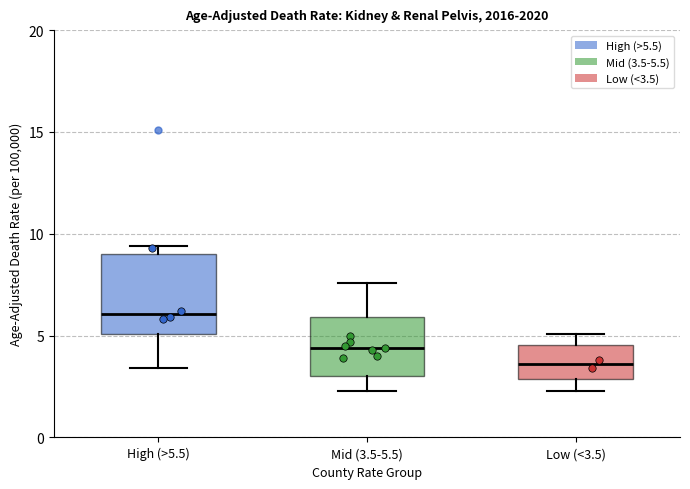

Reading left to right, read every box against the y-axis: the position of its median line, the range the box covers, and the ends of its whiskers. The values are not printed on the chart, so give them approximately, as read against the axis.

High (>5.5): median 6.0, box 5.0 to 9.0, whiskers 3.5 to 9.5
Mid (3.5-5.5): median 4.5, box 3.0 to 6.0, whiskers 2.5 to 7.5
Low (<3.5): median 3.5, box 3.0 to 4.5, whiskers 2.5 to 5.0